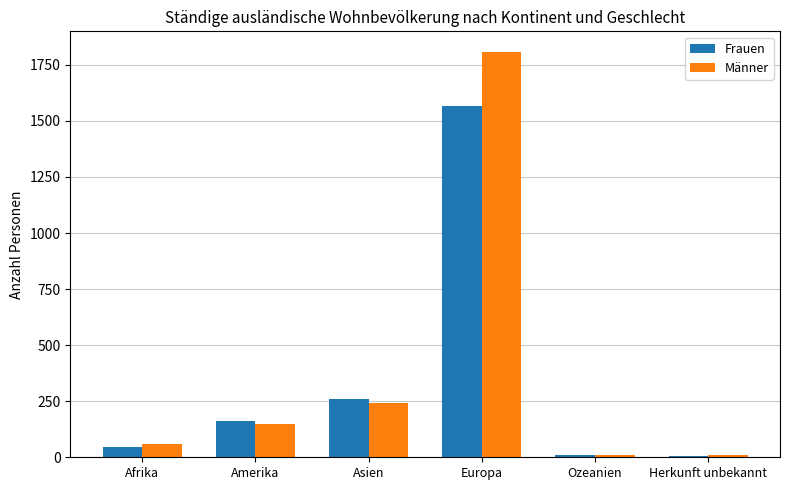

Where is Männer nearest to the value 908?

Asien